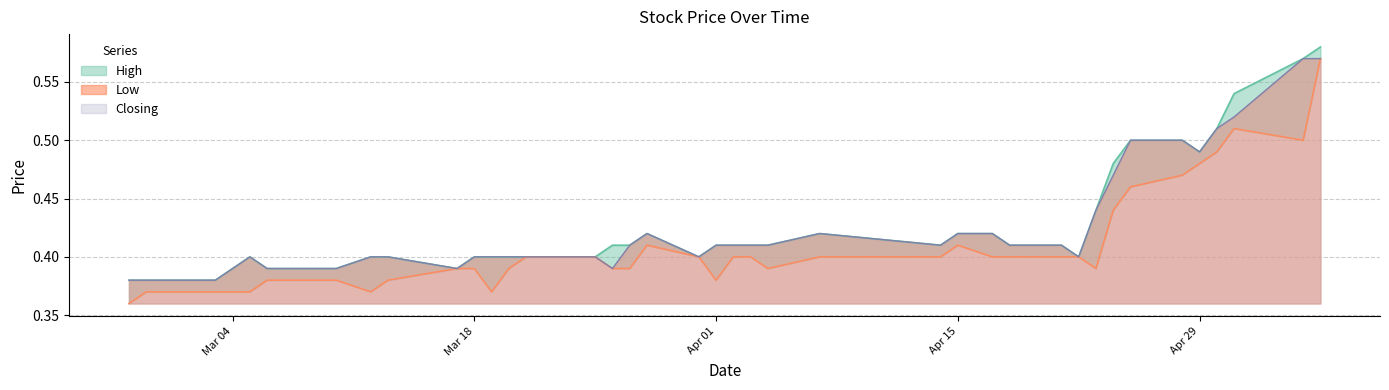

Rank the categories by Low value from lowest to highest.

27/02/2024, 19/03/2024, 12/03/2024, 05/03/2024, 04/03/2024, 03/03/2024, 29/02/2024, 28/02/2024, 01/04/2024, 13/03/2024, 10/03/2024, 06/03/2024, 23/04/2024, 04/04/2024, 27/03/2024, 26/03/2024, 20/03/2024, 18/03/2024, 17/03/2024, 22/04/2024, 21/04/2024, 18/04/2024, 17/04/2024, 14/04/2024, 07/04/2024, 03/04/2024, 02/04/2024, 31/03/2024, 25/03/2024, 21/03/2024, 15/04/2024, 28/03/2024, 24/04/2024, 25/04/2024, 28/04/2024, 29/04/2024, 30/04/2024, 05/05/2024, 01/05/2024, 06/05/2024